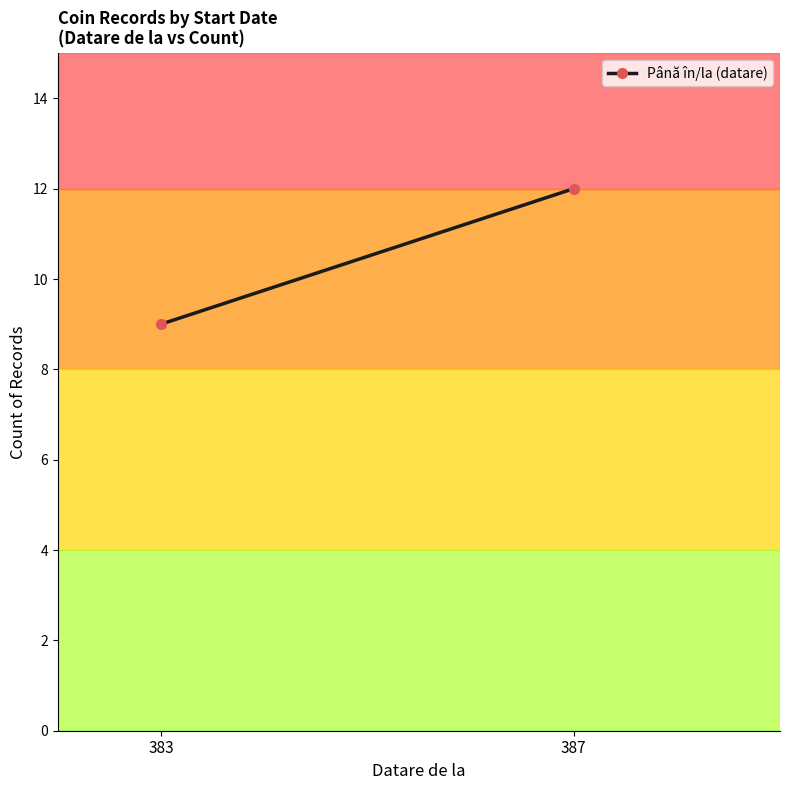

Is it true that the value at 383 is 13?

False